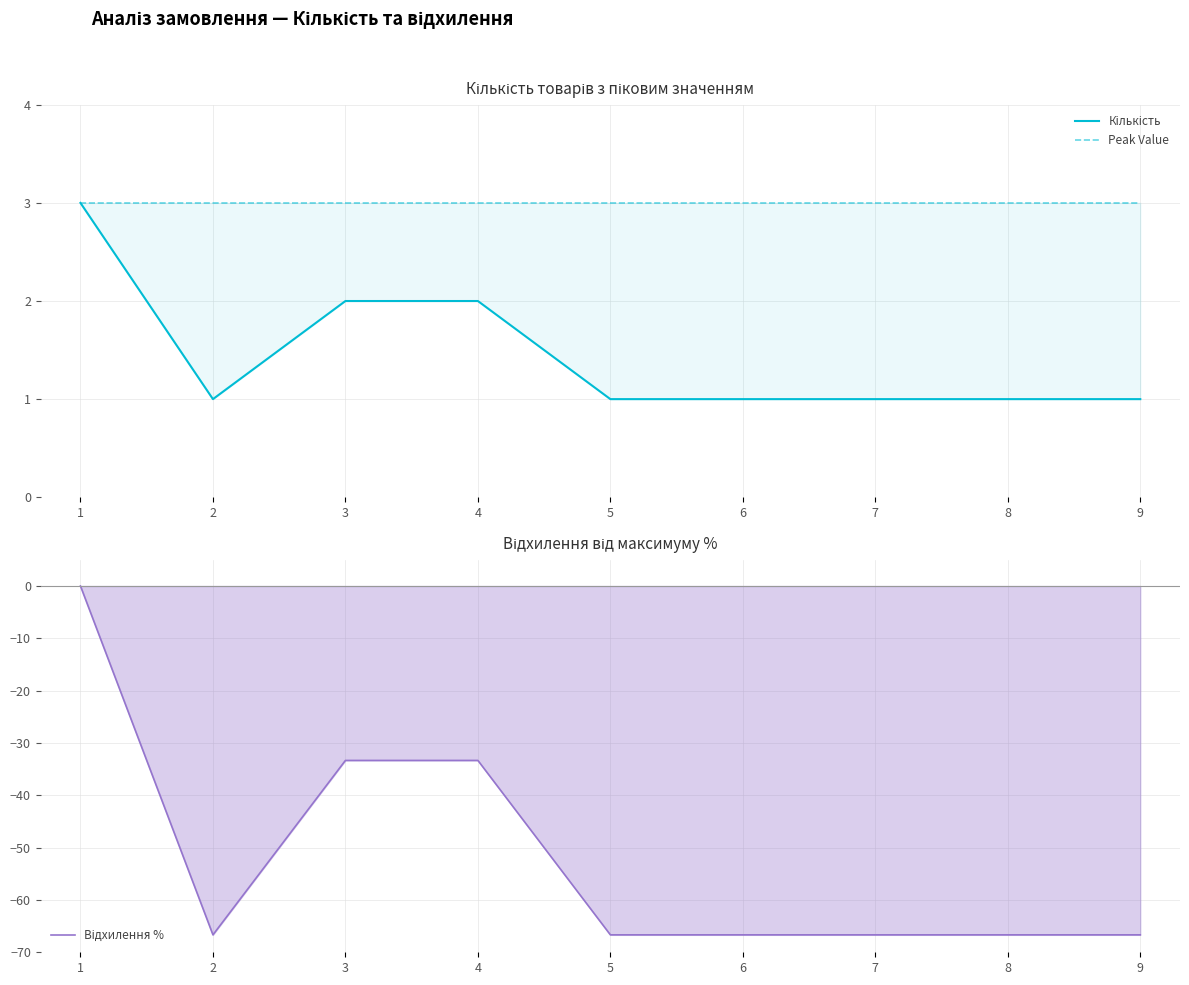

What value does the Відхилення % series have at 6?

-66.7